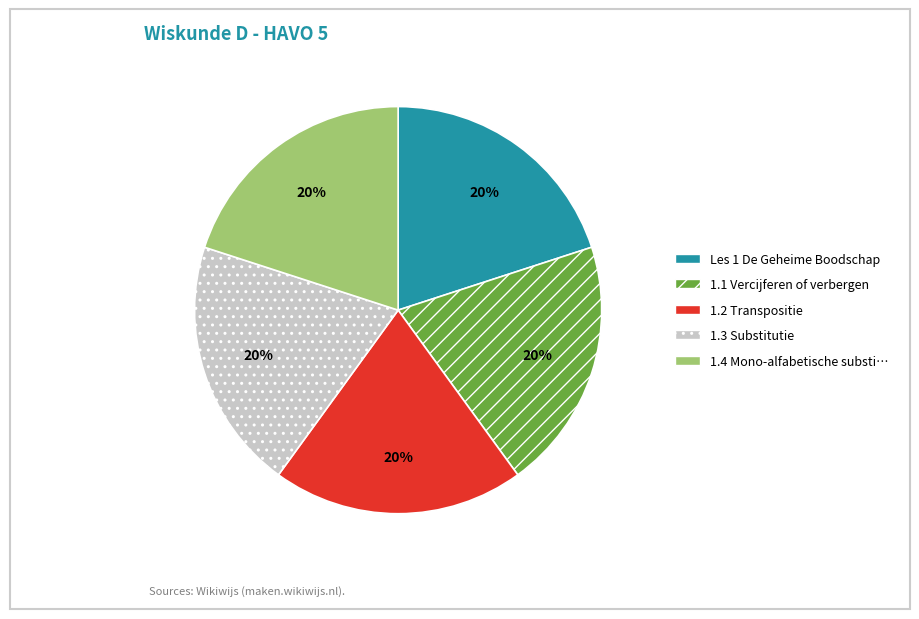

Is there a majority slice in this chart?

No